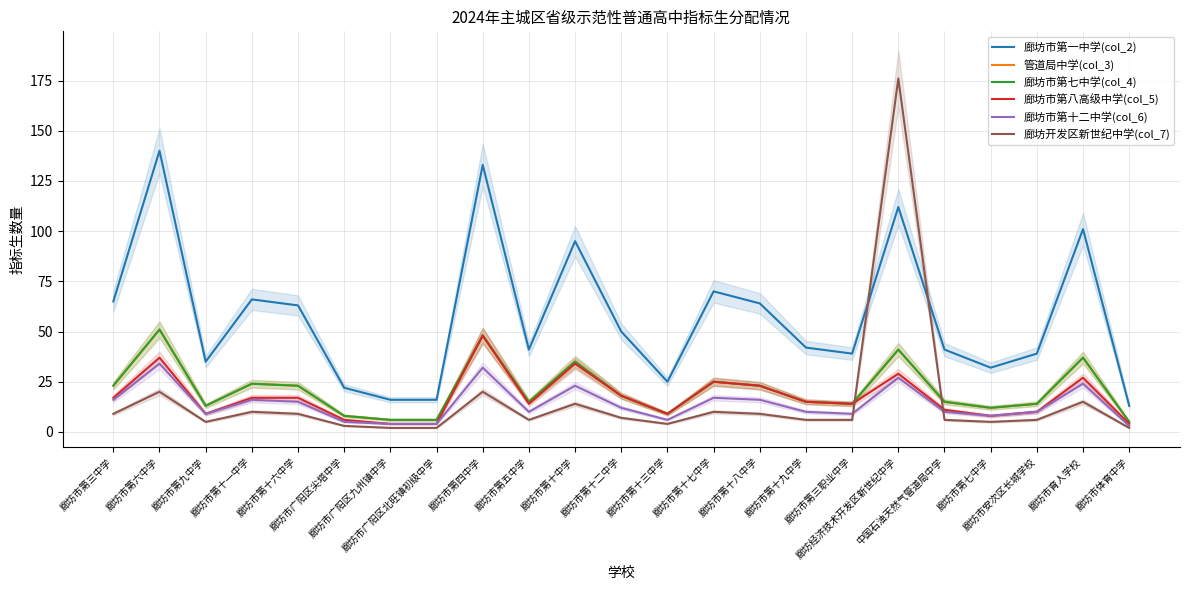

What value does the 廊坊开发区新世纪中学(col_7) series have at 廊坊市第十中学?

14